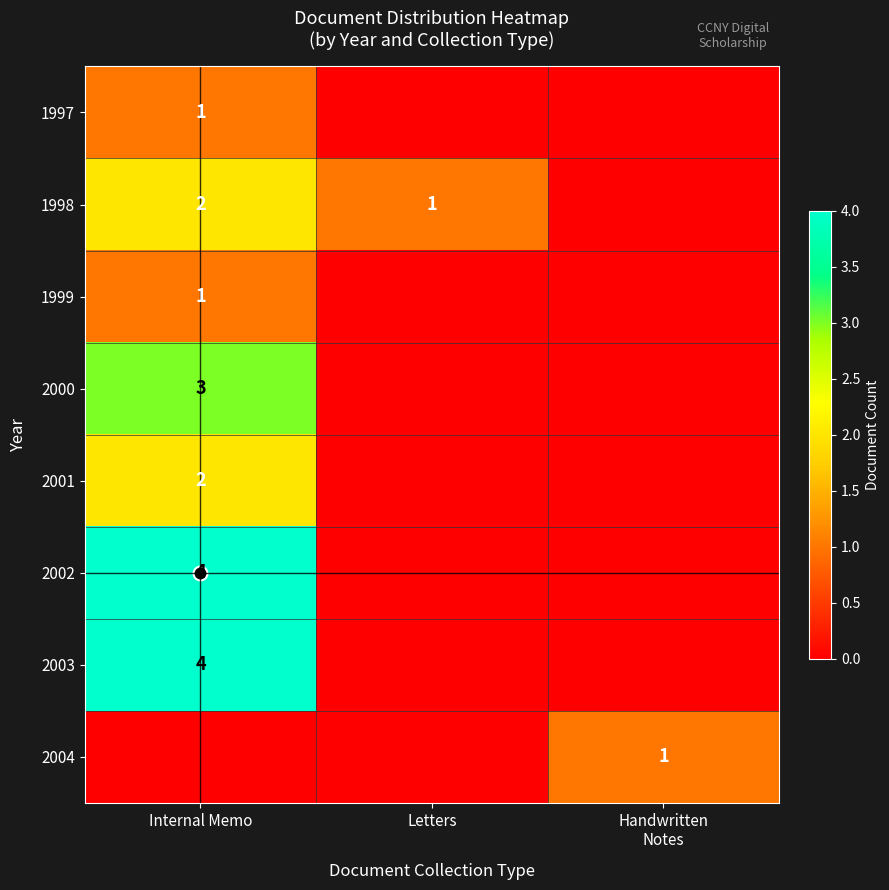

Is it true that 2001 equals 3 at Internal Memo?

False